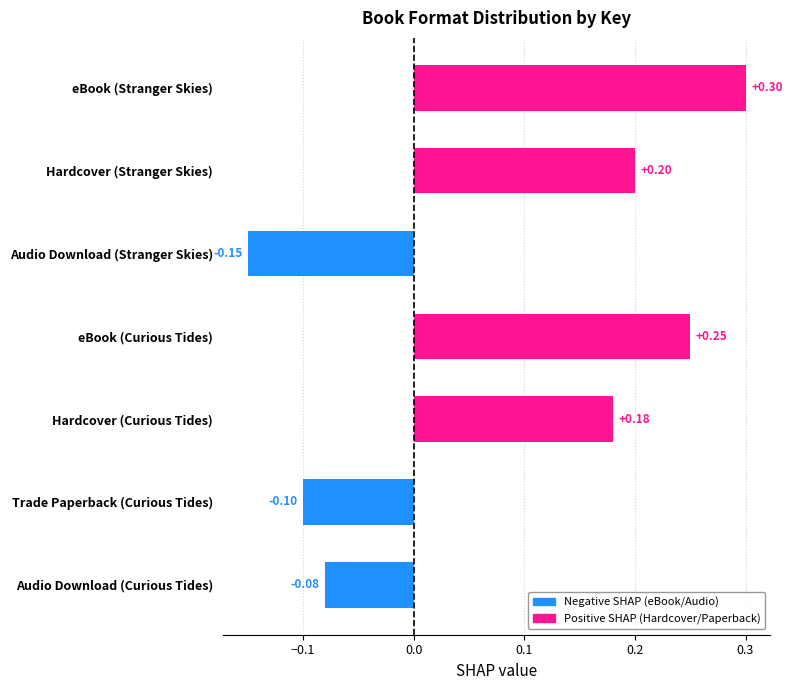

Rank the categories by value from lowest to highest.

Audio Download (Stranger Skies), Trade Paperback (Curious Tides), Audio Download (Curious Tides), Hardcover (Curious Tides), Hardcover (Stranger Skies), eBook (Curious Tides), eBook (Stranger Skies)